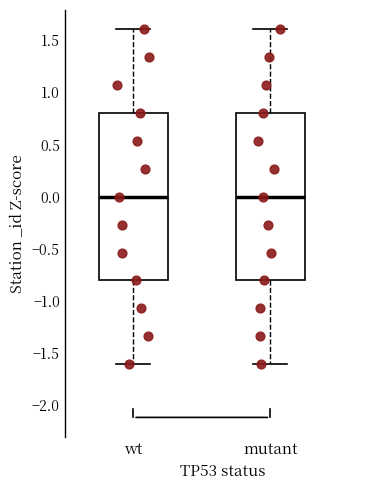

Reading left to right, read every box against the y-axis: the position of its median line, the range the box covers, and the ends of its whiskers. The values are not printed on the chart, so give them approximately, as read against the axis.

wt: median 0.0, box -0.8 to 0.8, whiskers -1.6 to 1.6
mutant: median 0.0, box -0.8 to 0.8, whiskers -1.6 to 1.6